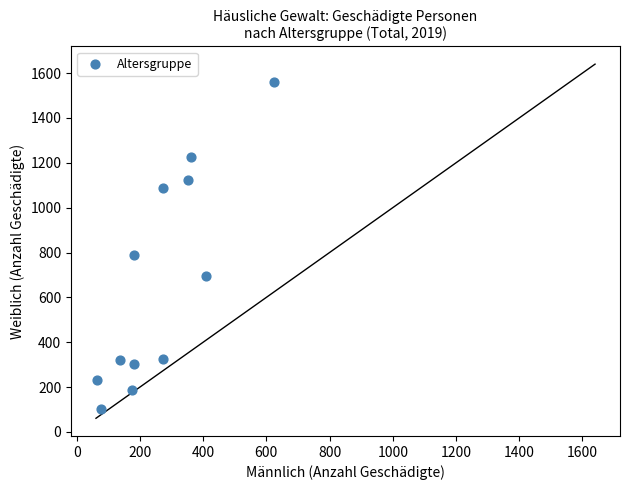

What is the range of X values (max minus min)?

561